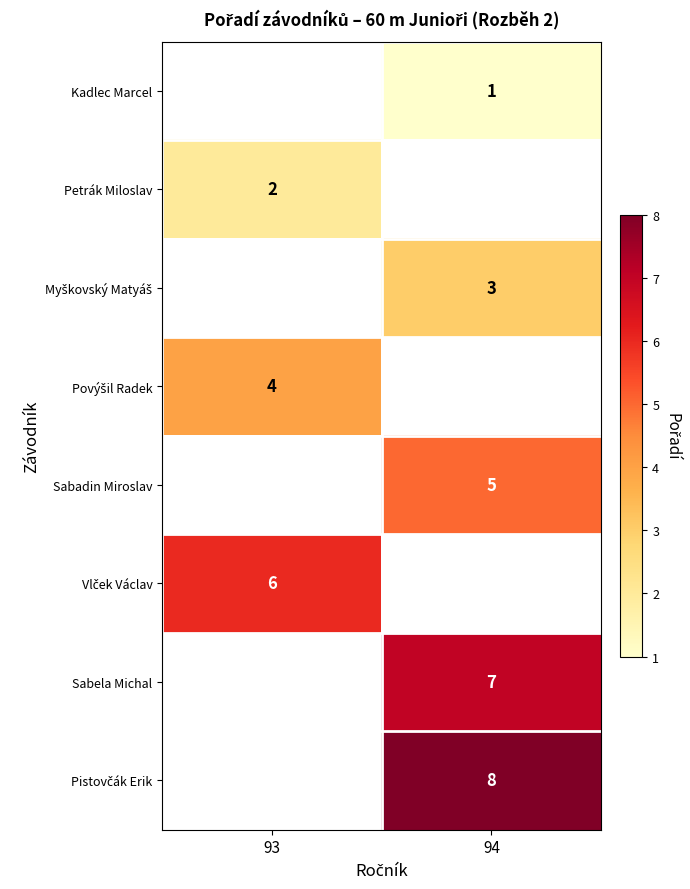

The value of Petrák Miloslav at 93 is 2. True or false?

True